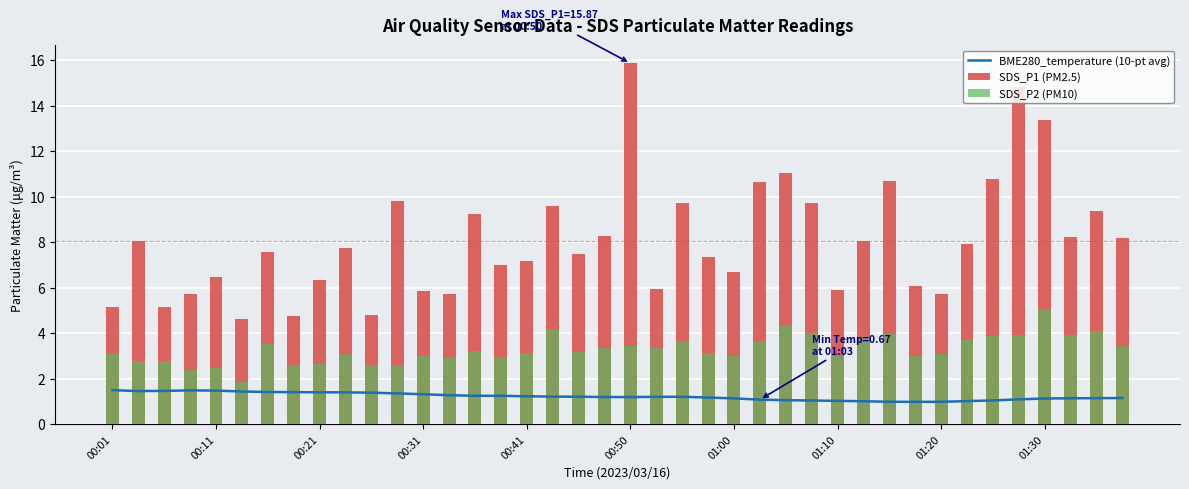

Read the SDS_P1 (PM2.5) value at 26.

11.0